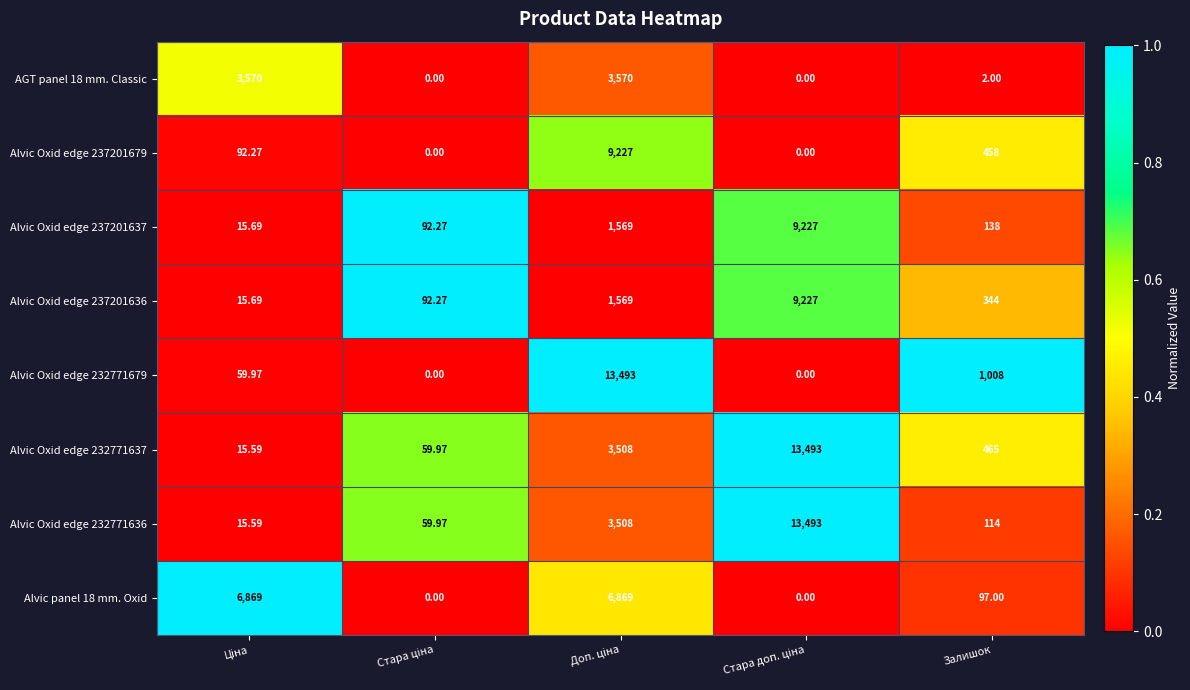

Which series has the largest total across all categories?

Alvic Oxid edge 232771637